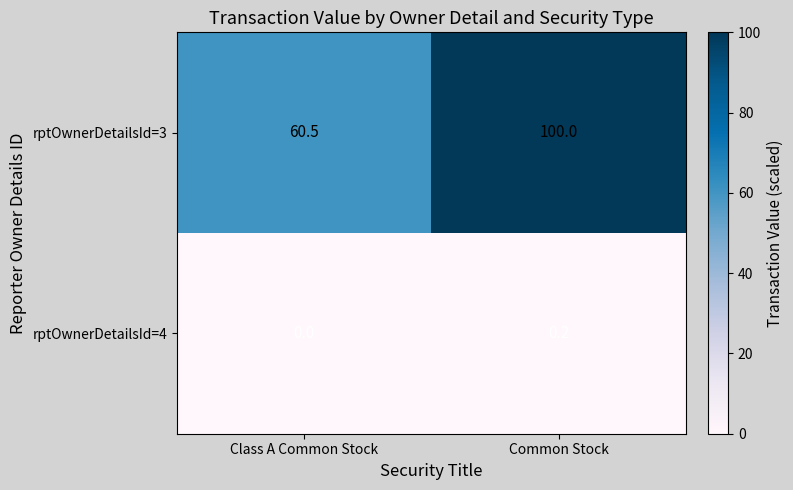

True or false: rptOwnerDetailsId=4 has a value of 0.1 at Class A Common Stock.

False